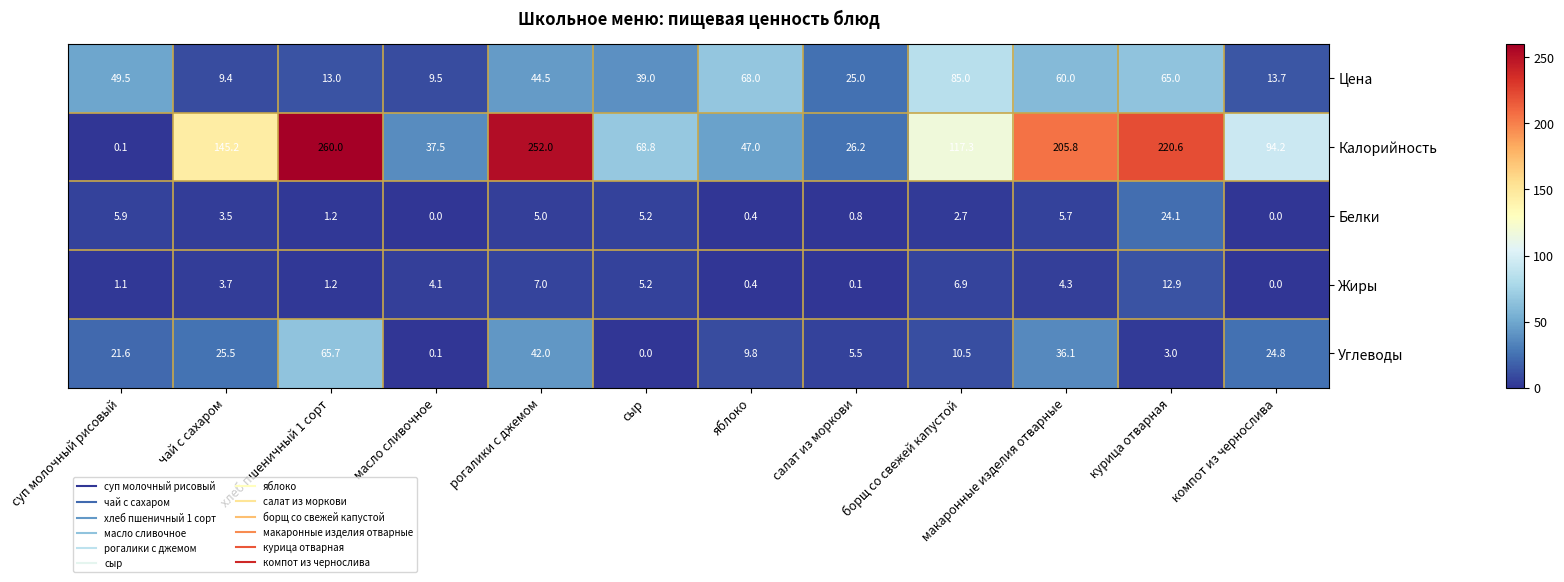

True or false: Цена has a value of 15.4 at масло сливочное.

False